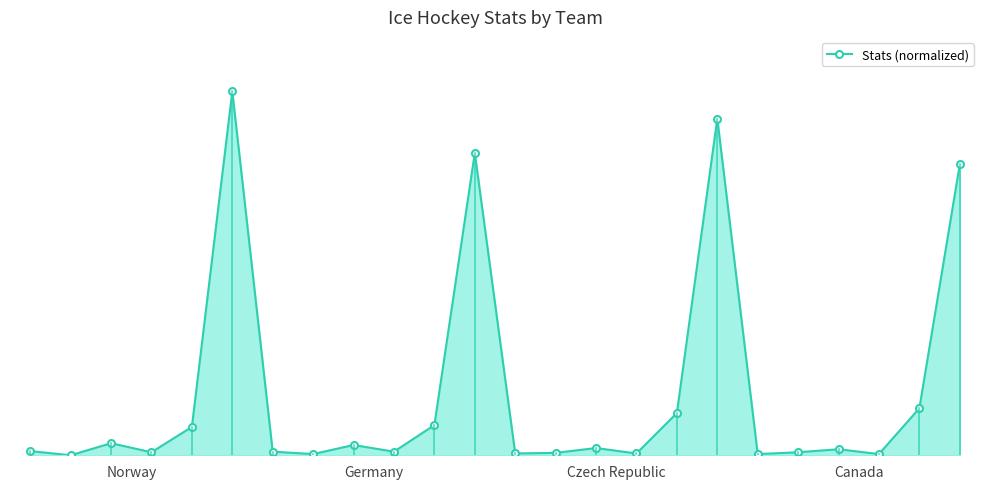

Rank the categories by value from highest to lowest.

5, 17, 11, 23, 22, 16, 10, 4, Czech Republic, 8, 14, 20, Norway, 6, 9, Canada, 19, 13, 12, 15, 7, 18, 21, Germany